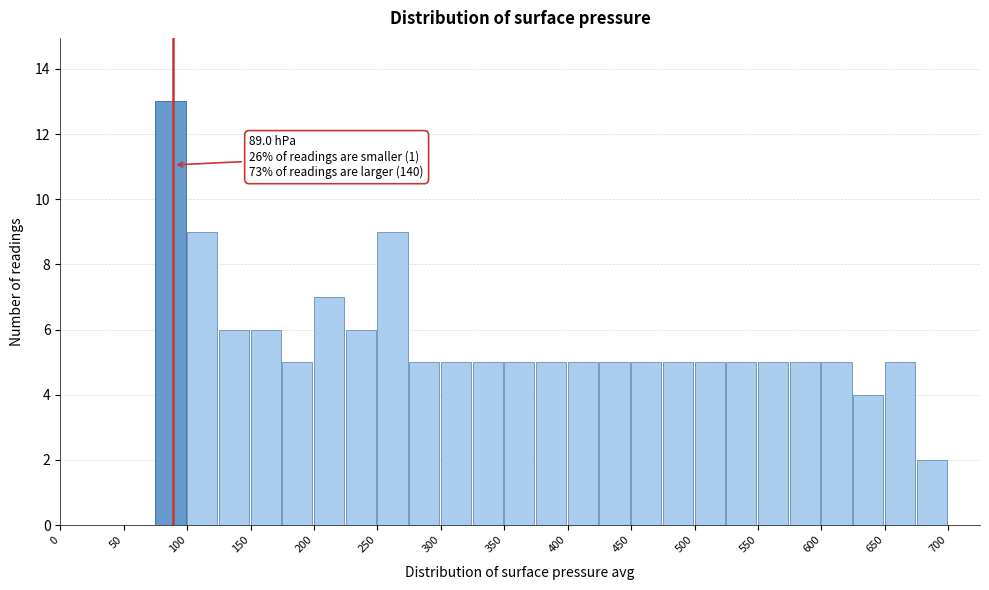

Over which range of the x-axis is the bar tallest?

75 to 100